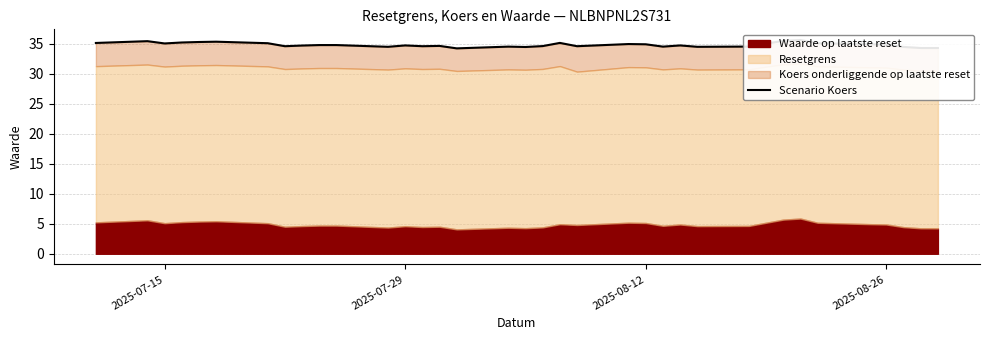

What is the greatest value displayed?

35.6